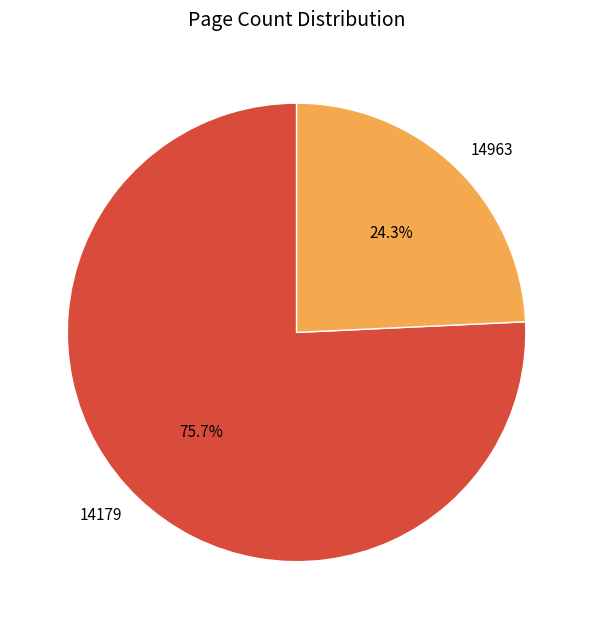

Which category has the smallest portion of the pie?

14963